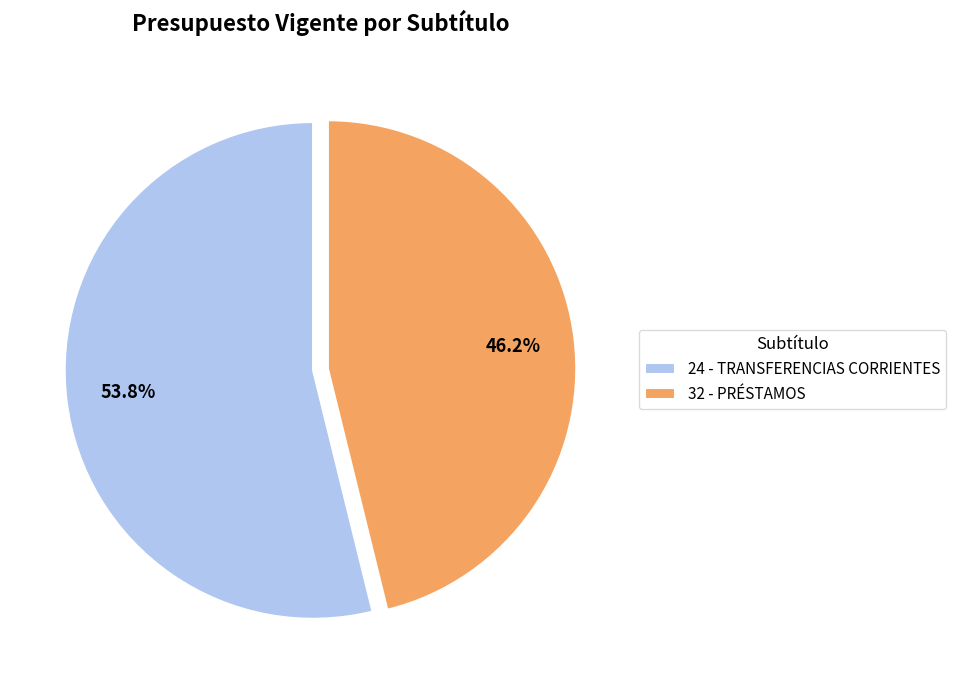

What is the largest slice in the pie chart?

24 - TRANSFERENCIAS CORRIENTES